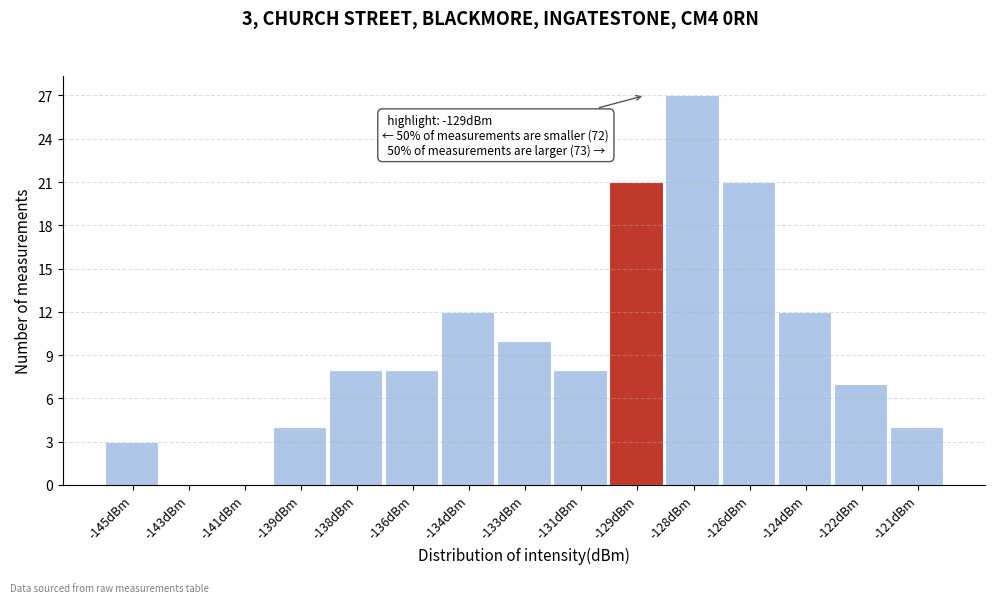

Reading right to left, transcribe all the data shown in this chart.

-121dBm=4	-122dBm=7	-124dBm=12	-126dBm=21	-128dBm=27	-129dBm=21	-131dBm=8	-133dBm=10	-134dBm=12	-136dBm=8	-138dBm=8	-139dBm=4	-141dBm=0	-143dBm=0	-145dBm=3